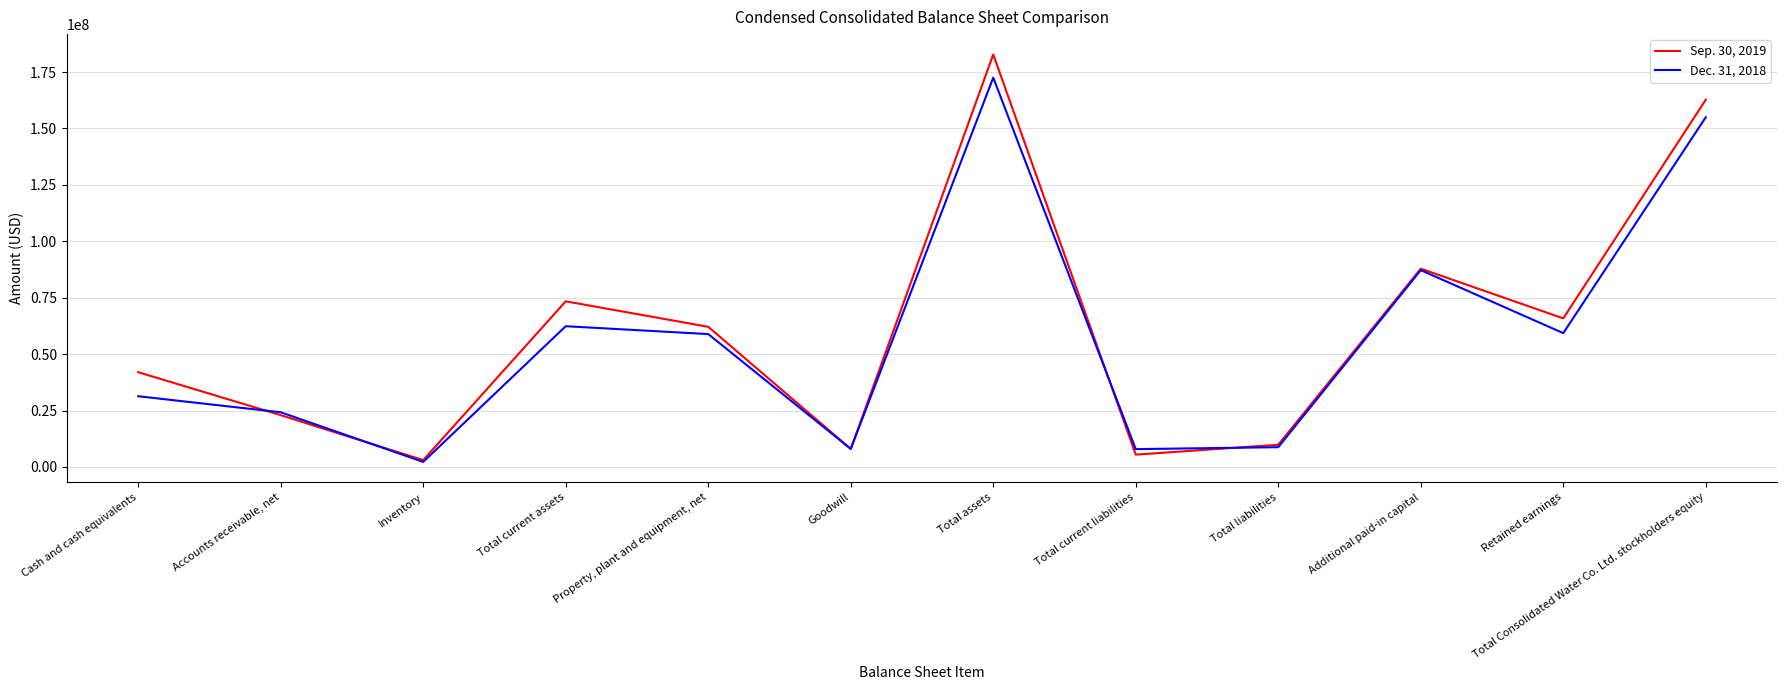

Between Total current liabilities and Additional paid-in capital, which series saw the biggest shift?

Sep. 30, 2019